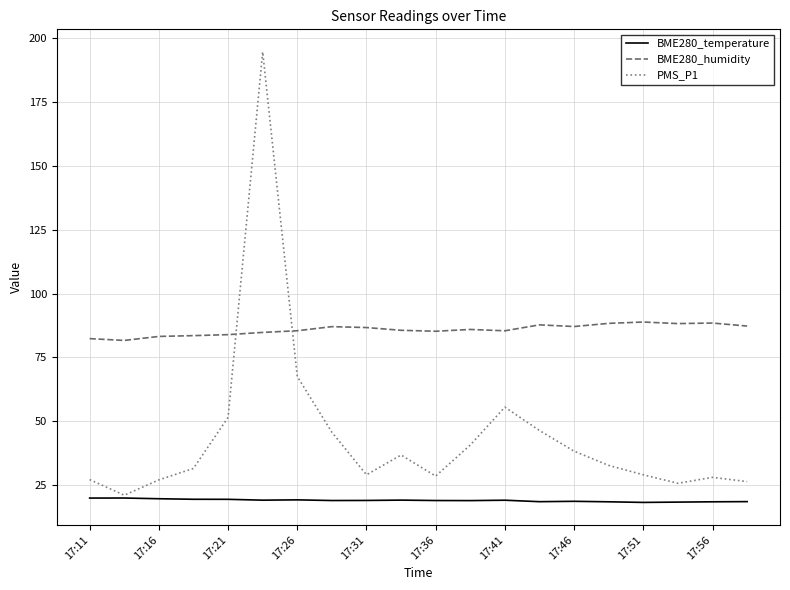

True or false: BME280_temperature has more than 1 points higher than both neighbors.

True